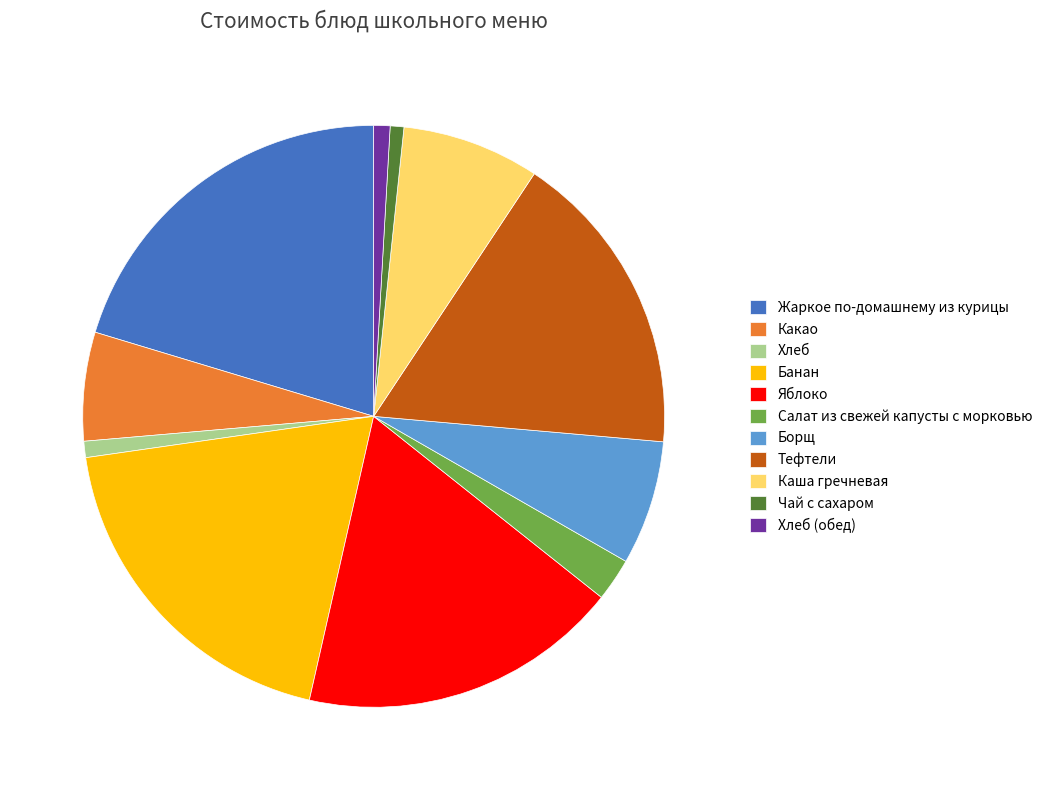

The Салат из свежей капусты с морковью slice represents 8% of the pie. True or false?

False